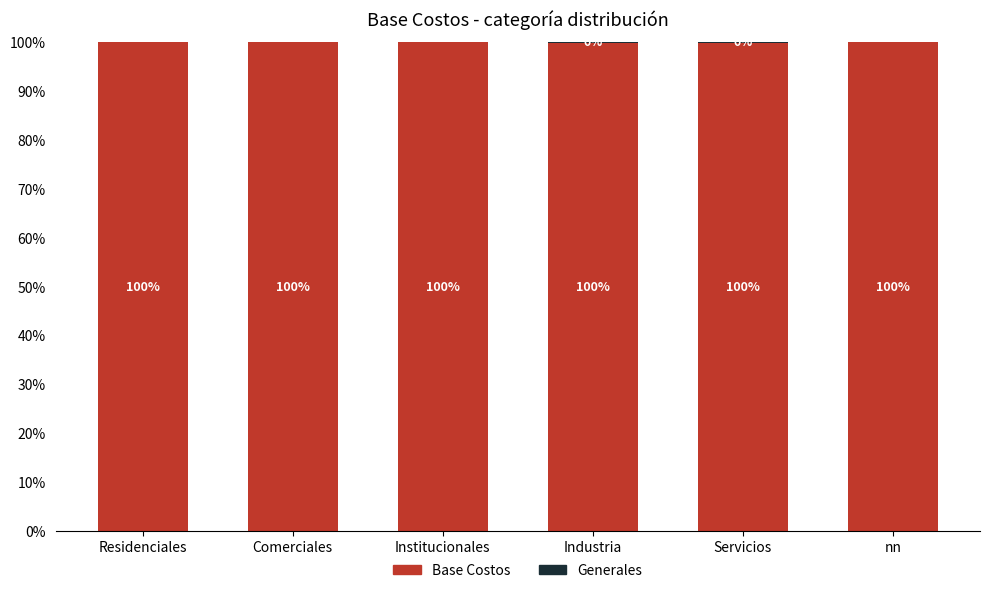

What is the maximum value for Base Costos?

100.0